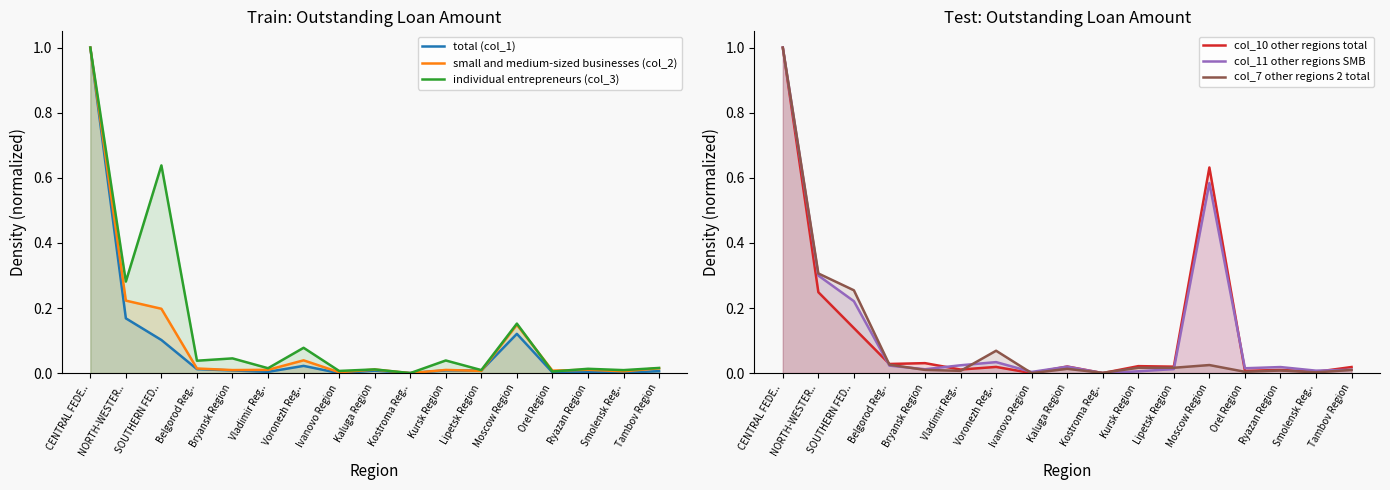

Rank the series by their maximum value, from highest to lowest.

total (col_1), small and medium-sized businesses (col_2), individual entrepreneurs (col_3), col_10 other regions total, col_11 other regions SMB, col_7 other regions 2 total